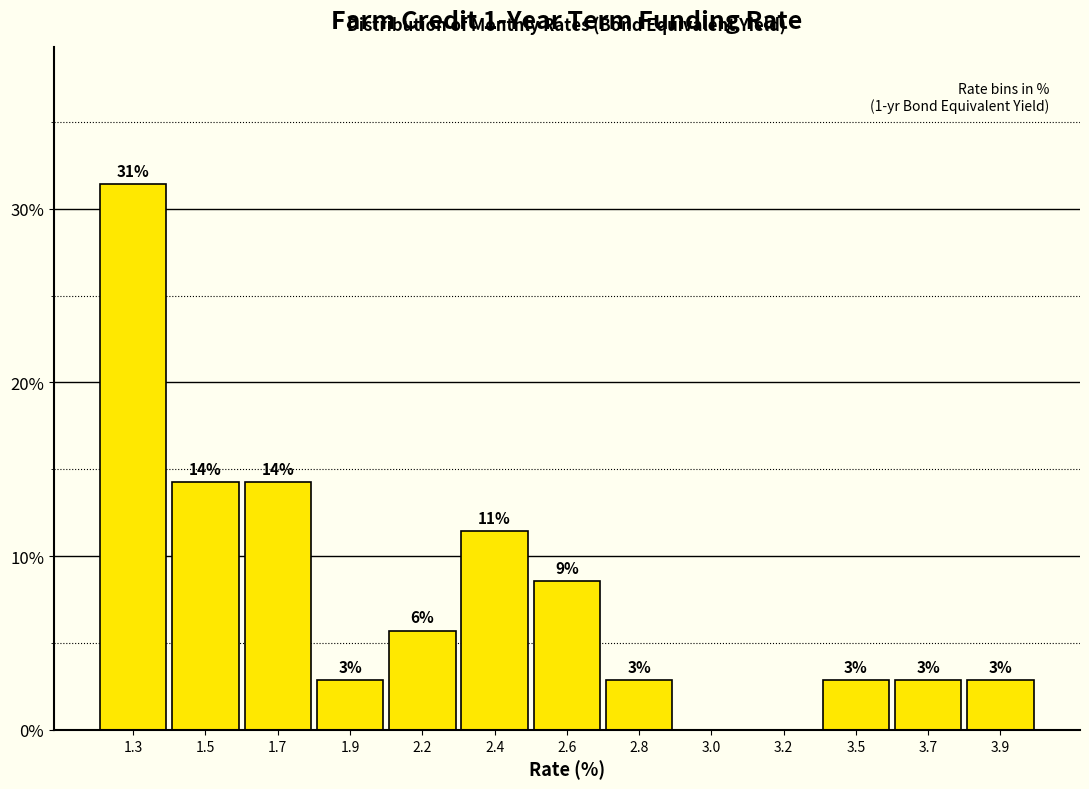

Are the bars horizontal?

No